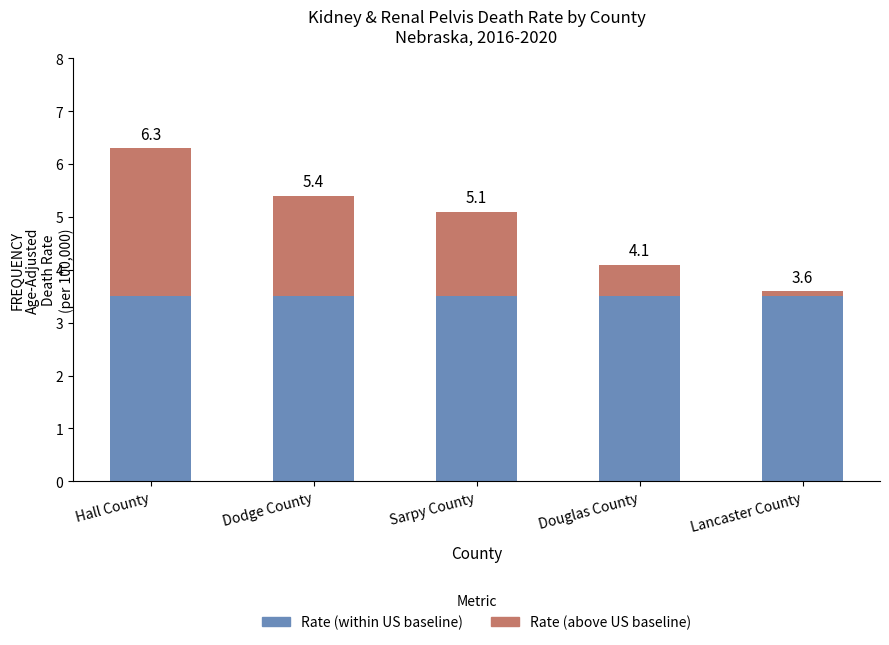

Does the chart contain any negative values?

No